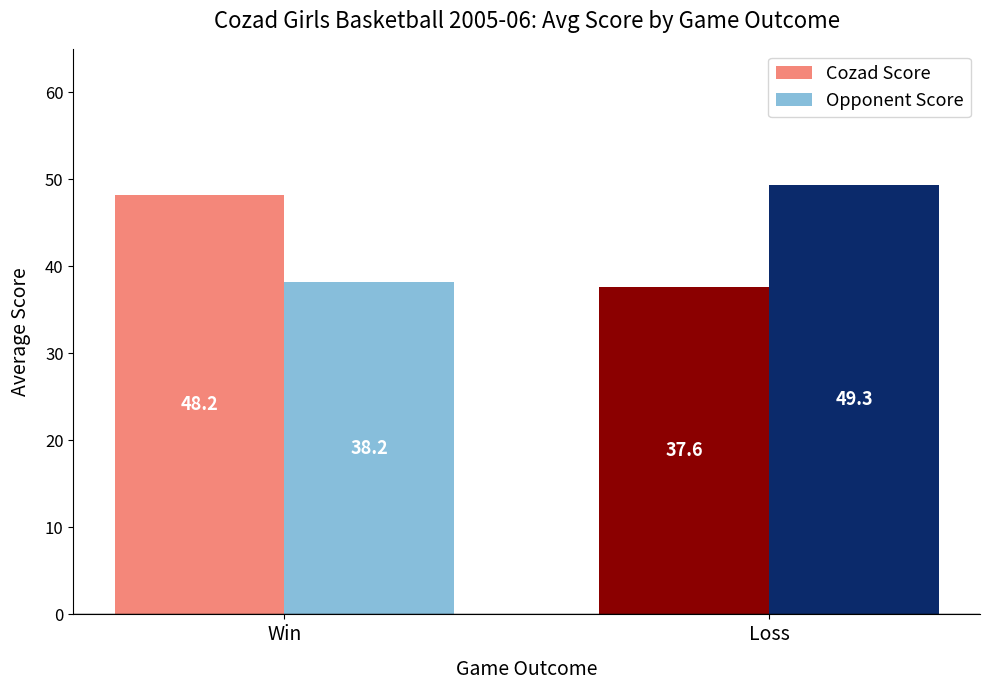

Reading right to left, extract all data points from this chart.

Cozad Score: 37.6	48.2
Opponent Score: 49.3	38.2